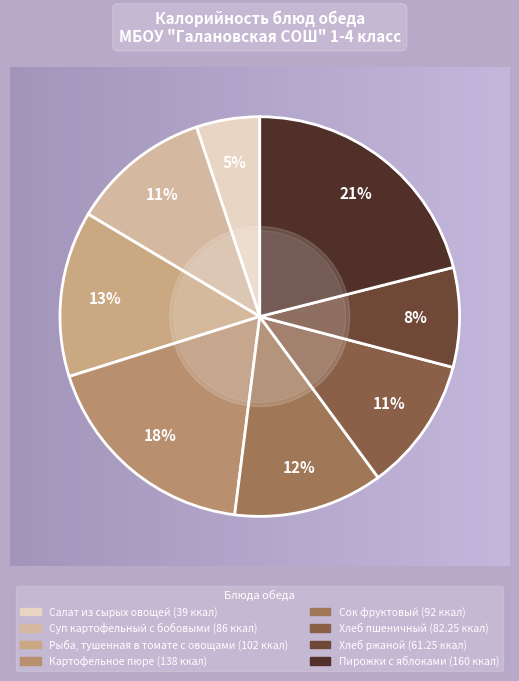

To the nearest percent, what is the difference between the largest and smallest slice percentages?

16%